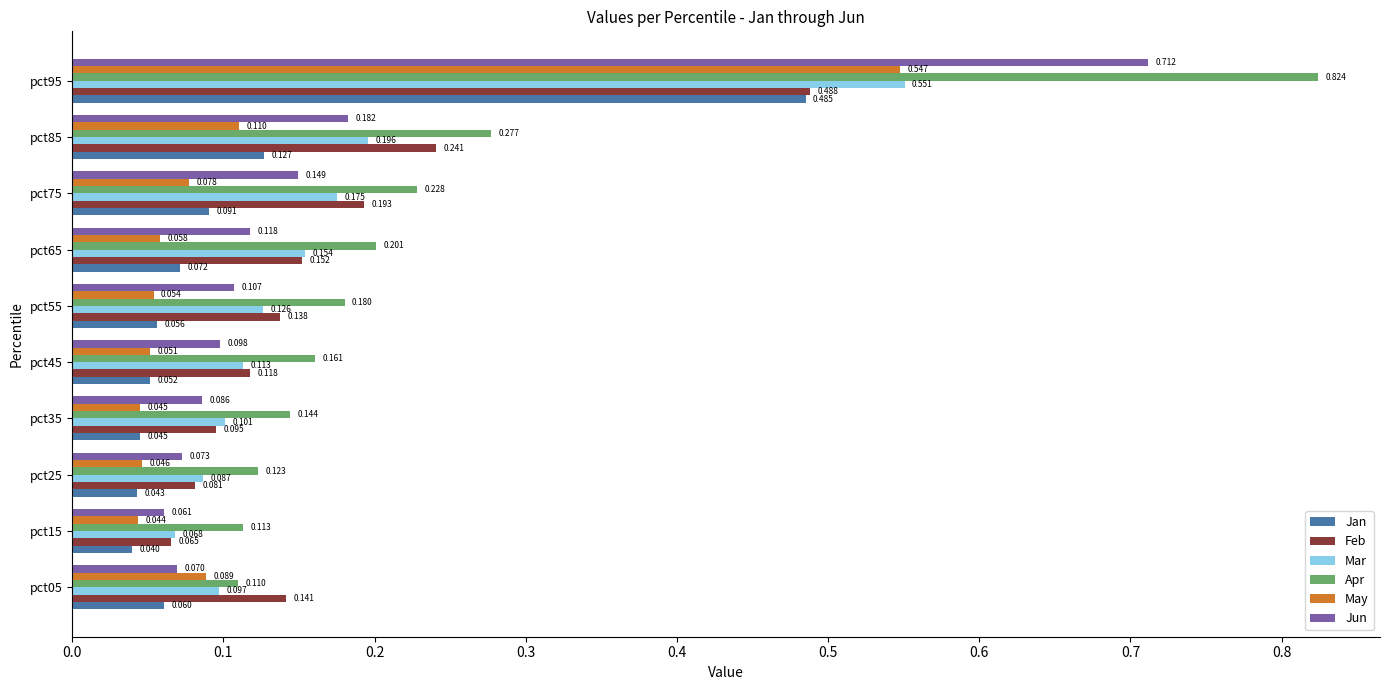

Is the value of Apr at pct25 greater than the value of Mar at pct15?

Yes